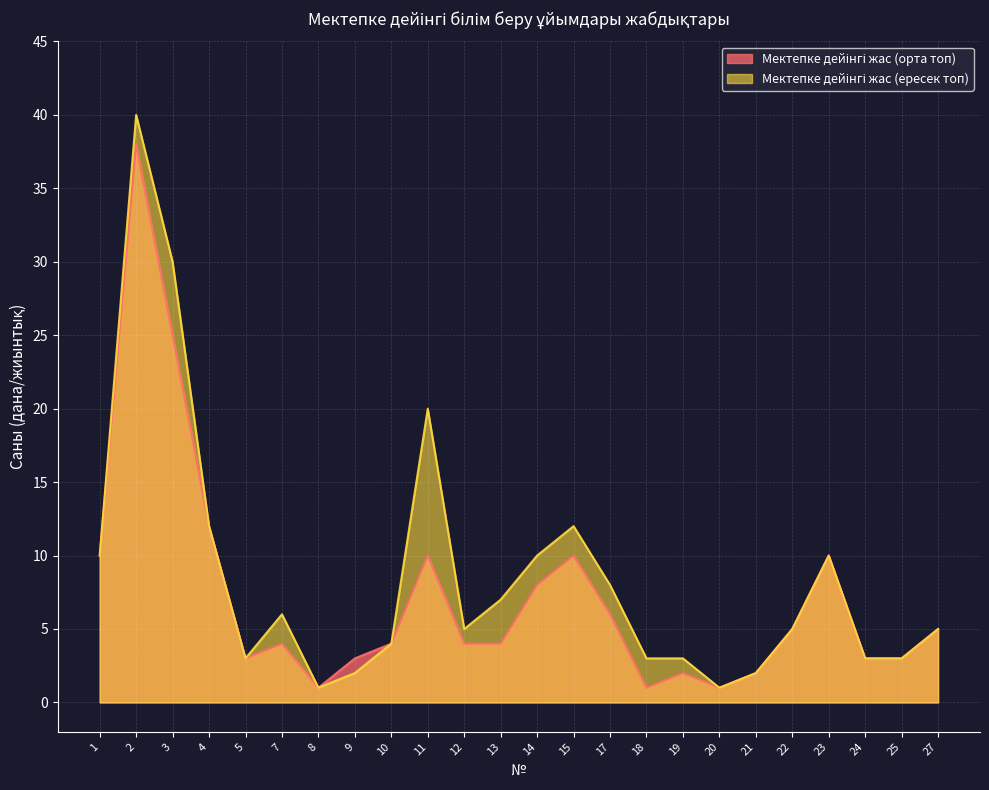

At which category does the chart reach its minimum across all series?

8